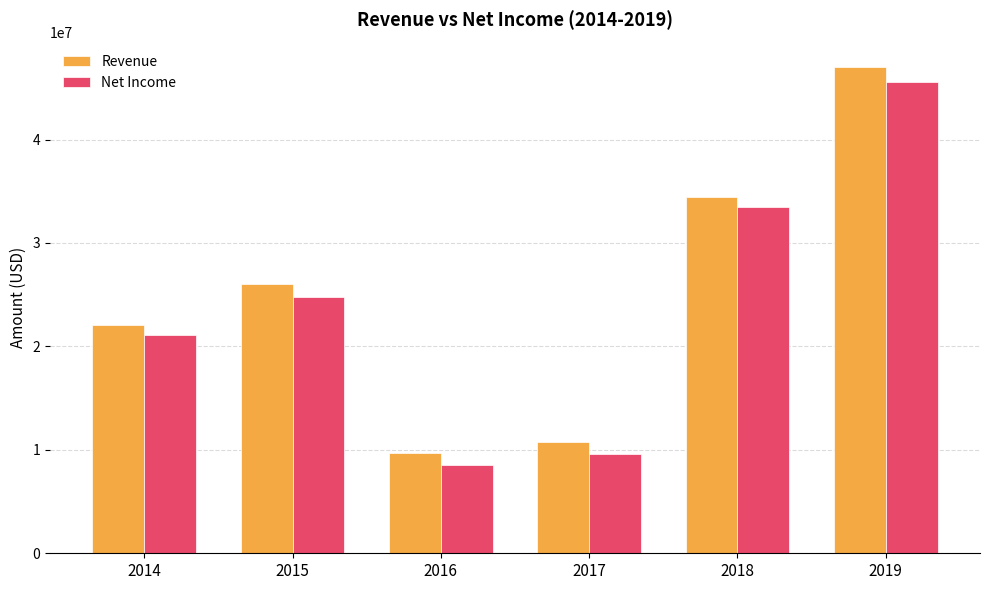

What is the difference between the maximum and second lowest values in the Net Income series?

35945932